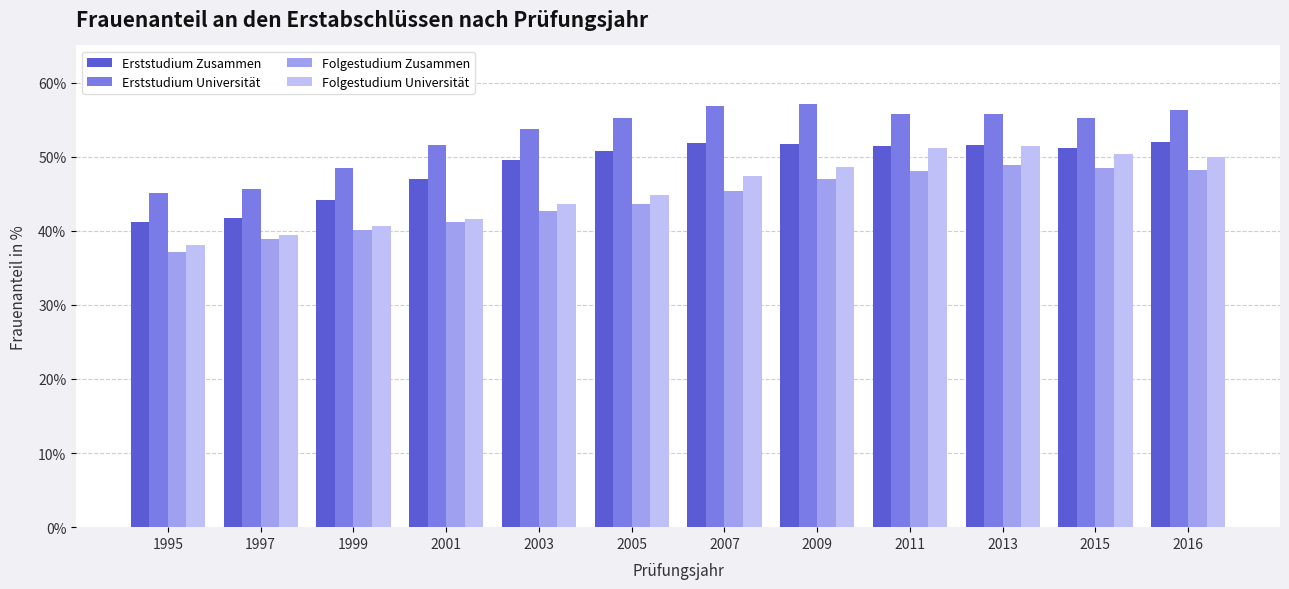

What is the smallest value displayed?

37.1